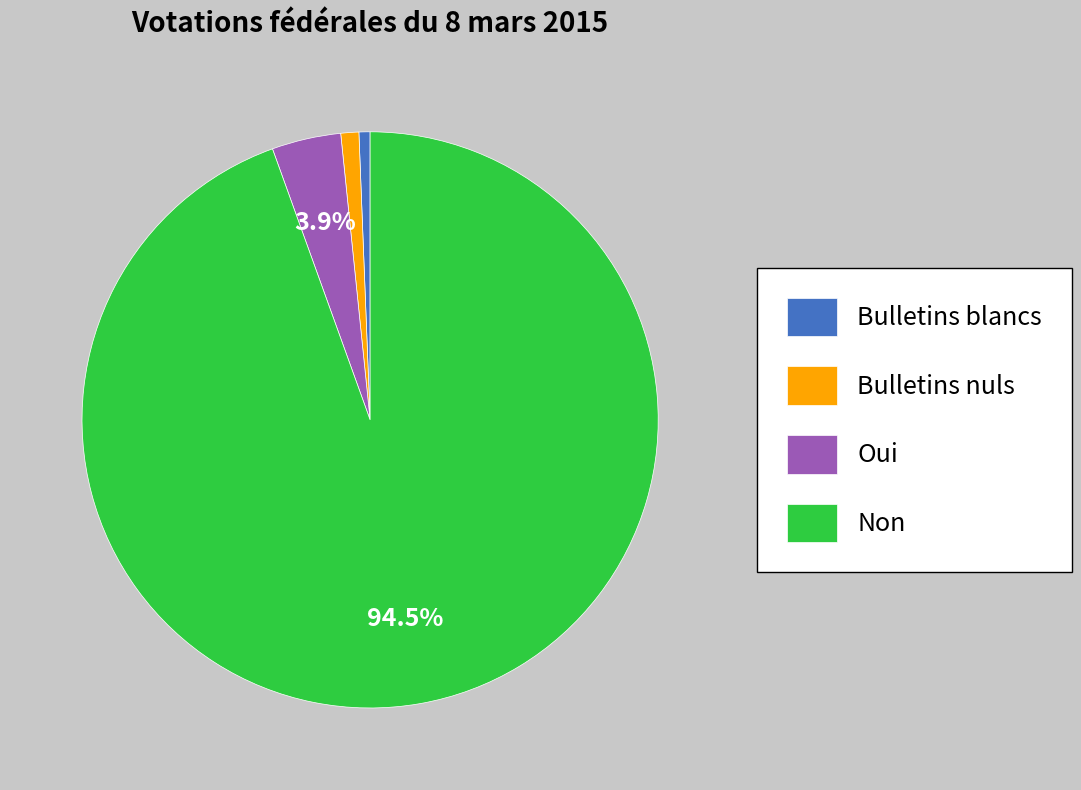

Which has a higher value, Non or Bulletins nuls?

Non